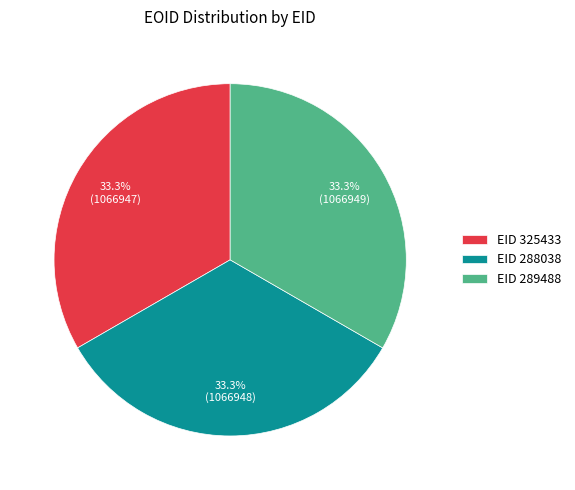

Combined, what portion of the pie is EID 288038 and EID 289488?

66.7%